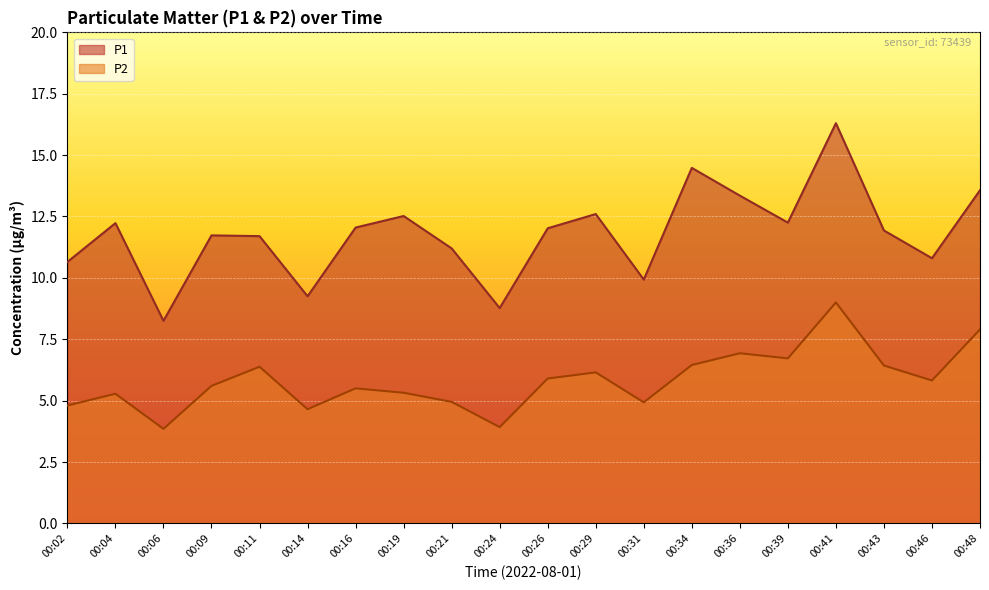

How many data points in P1 are less than 12?

10